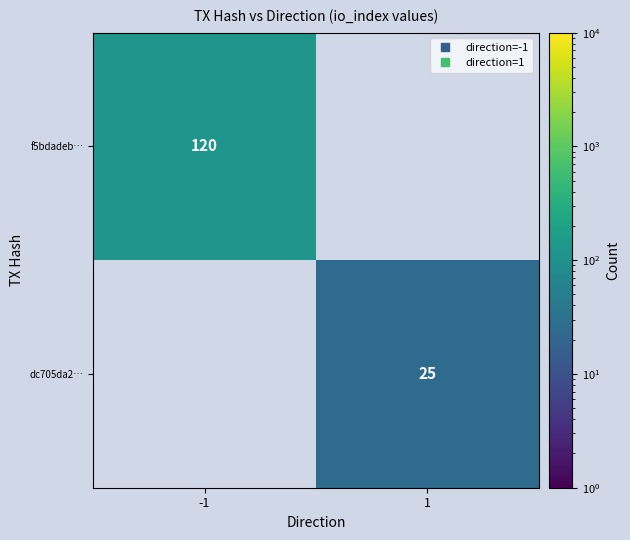

What is the smallest value displayed?

25.0